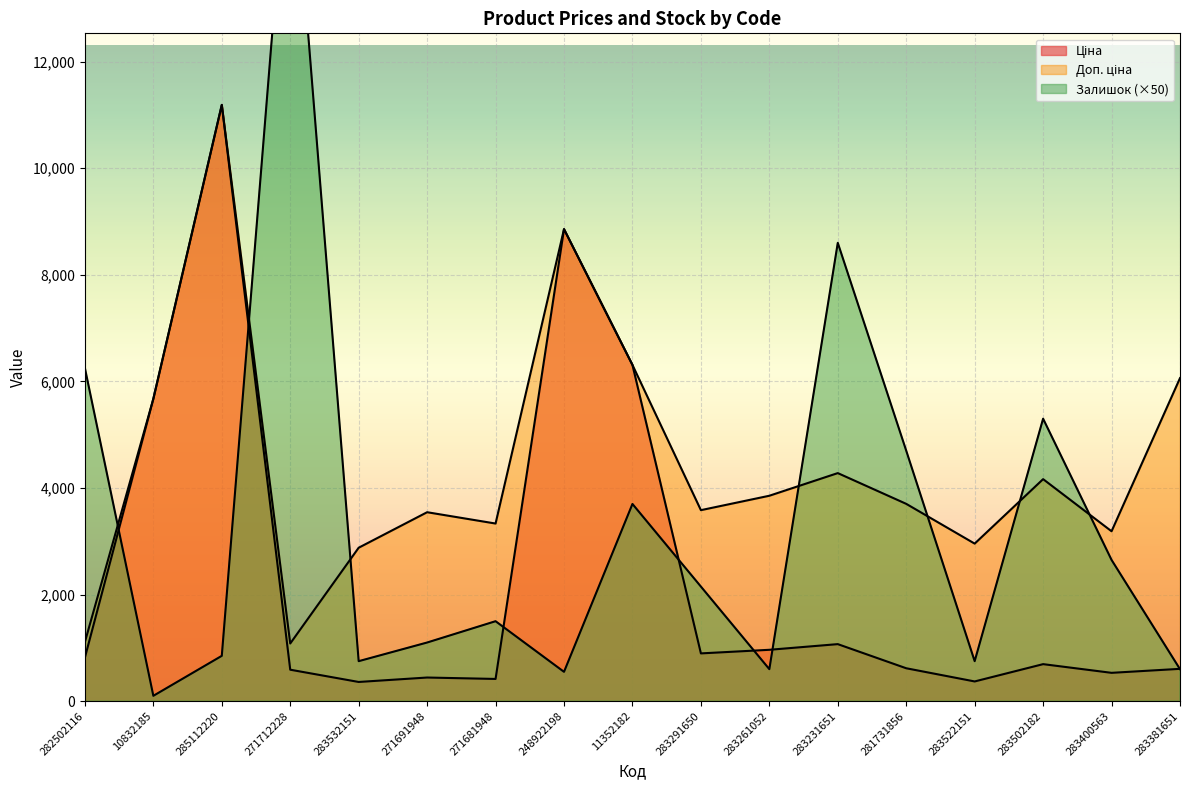

List the series in order of their peak value, lowest first.

Ціна, Доп. ціна, Залишок